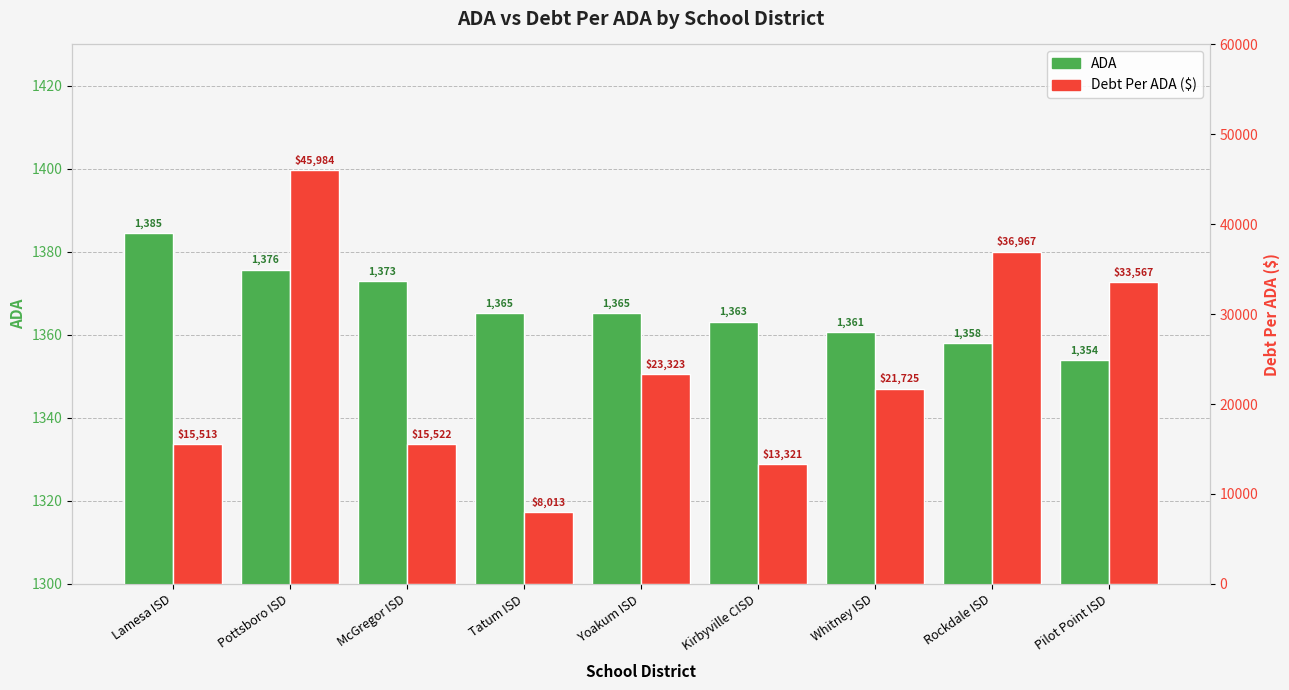

What is the value of the ADA bar at the 5th from the left?

1365.2